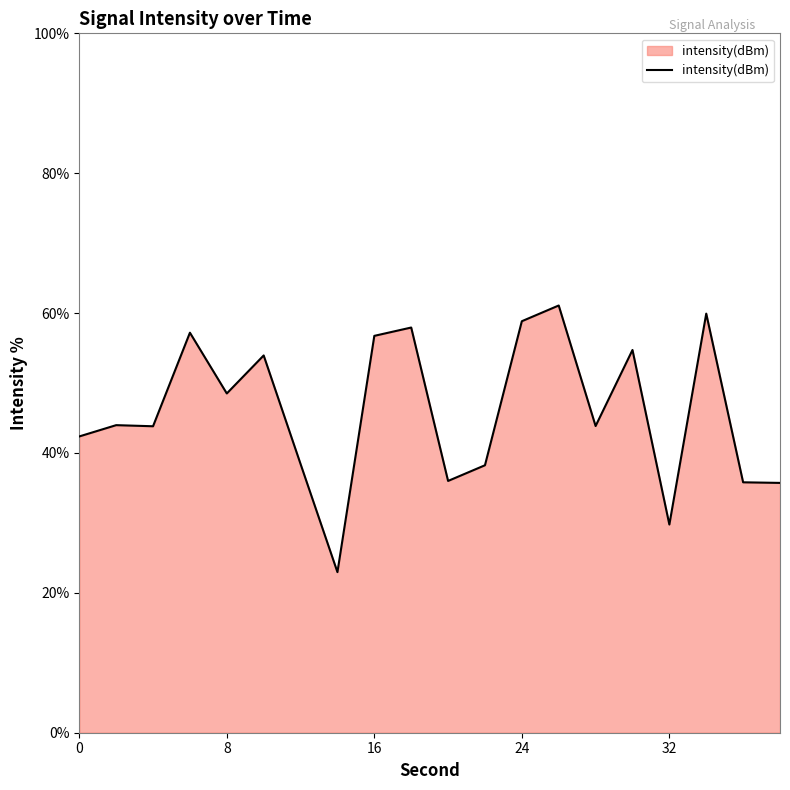

How many lines are shown in the chart?

1